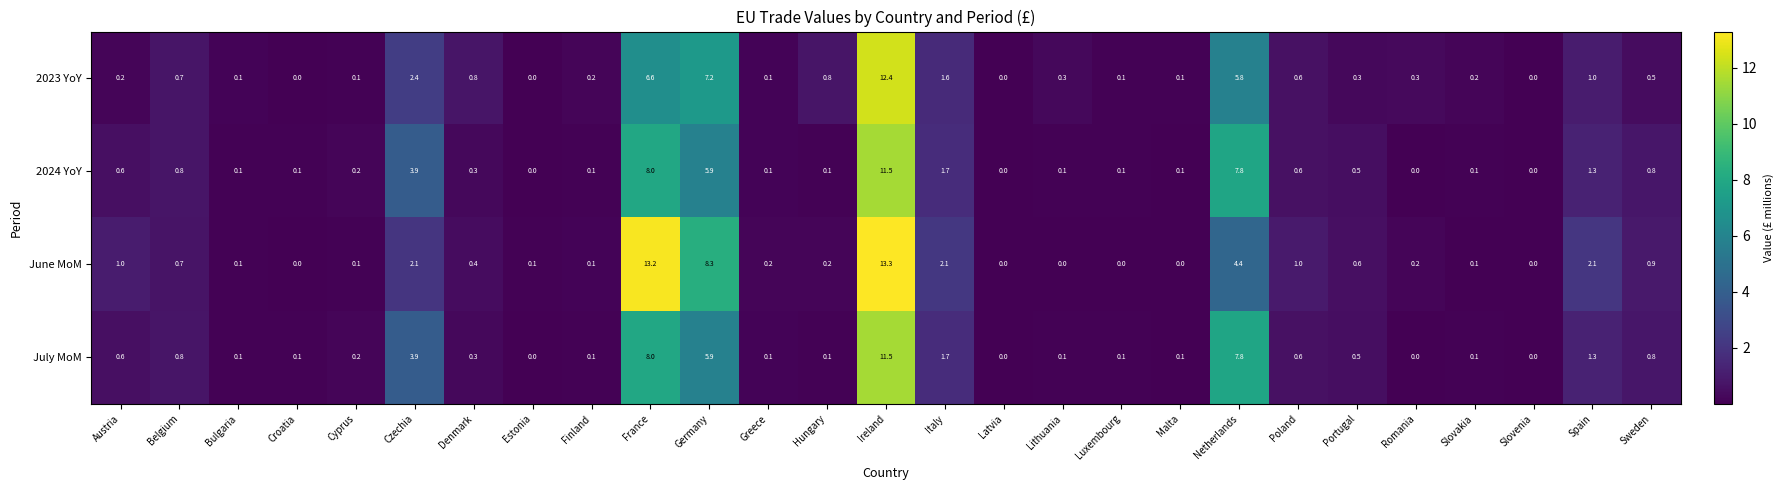

What is the difference between the maximum and minimum values in the 2023 YoY series?

12.4